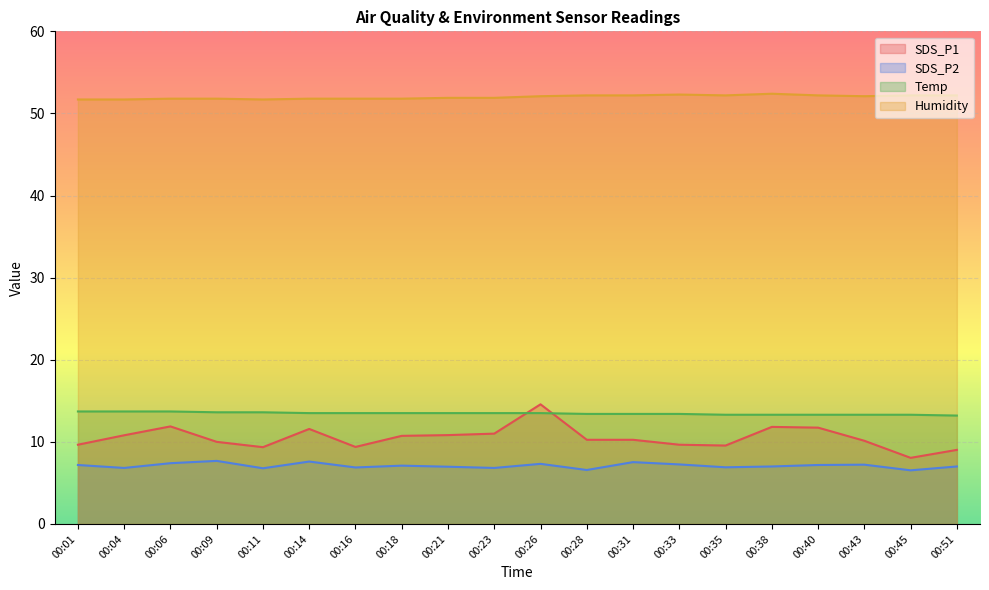

At which label does Humidity reach its minimum?

00:01